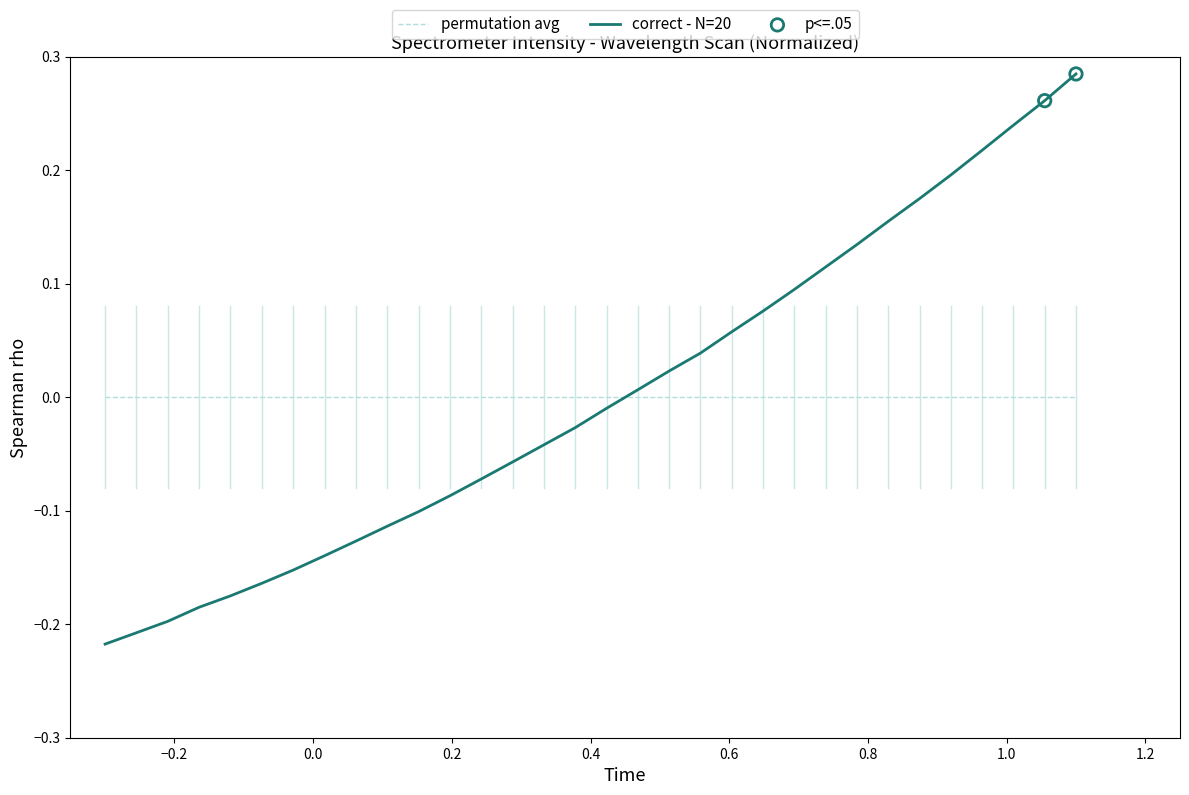

Which series has the largest range (max minus min)?

correct - N=20